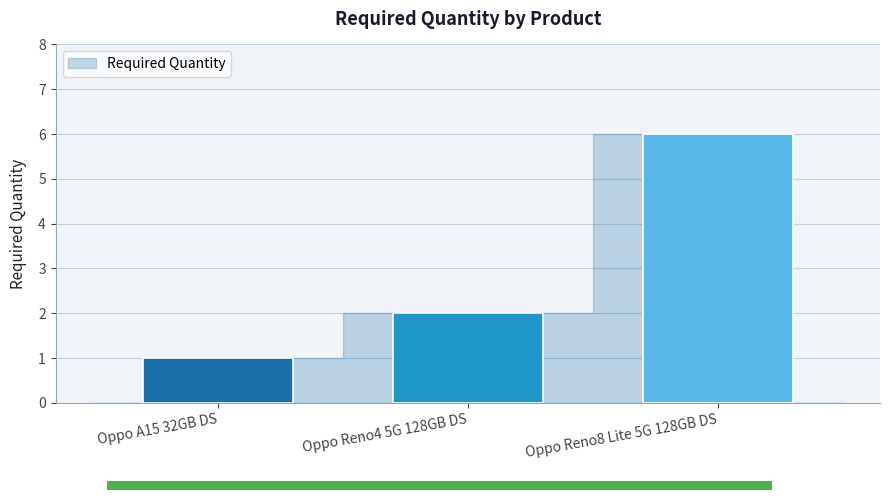

Reading left to right, what are all the values shown in this chart?

1	2	6